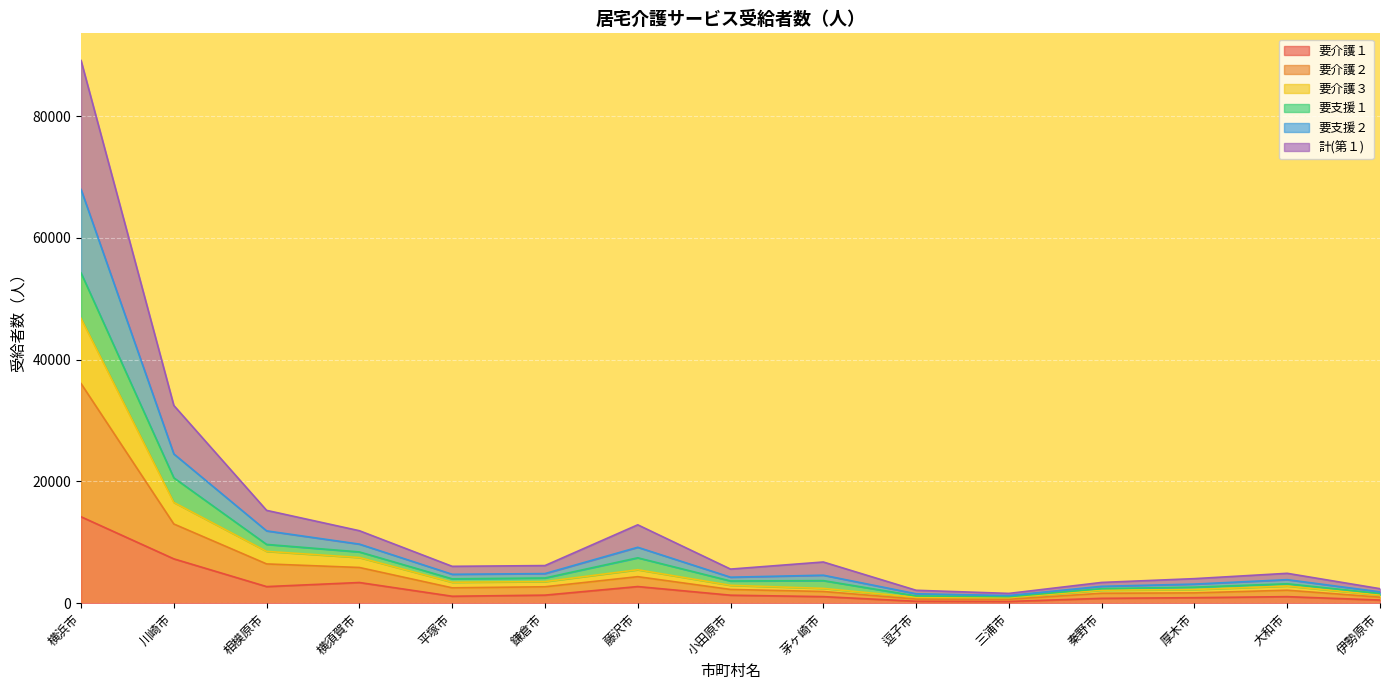

The 要介護１ series shows 9319 at 横浜市. True or false?

False